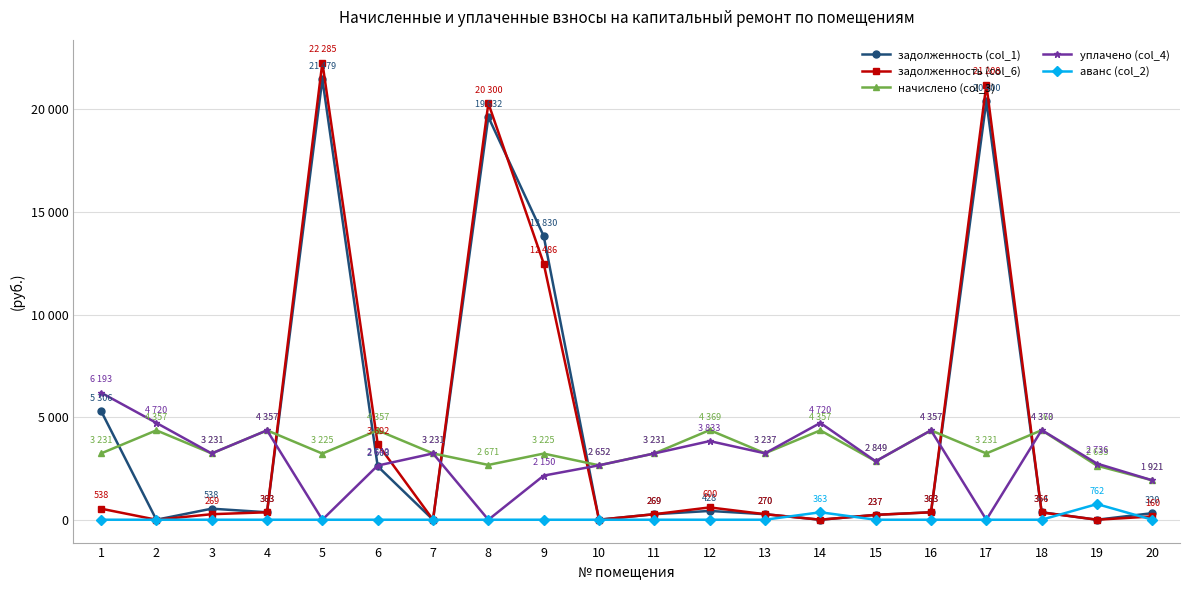

Is this an area chart (filled region under the line)?

No